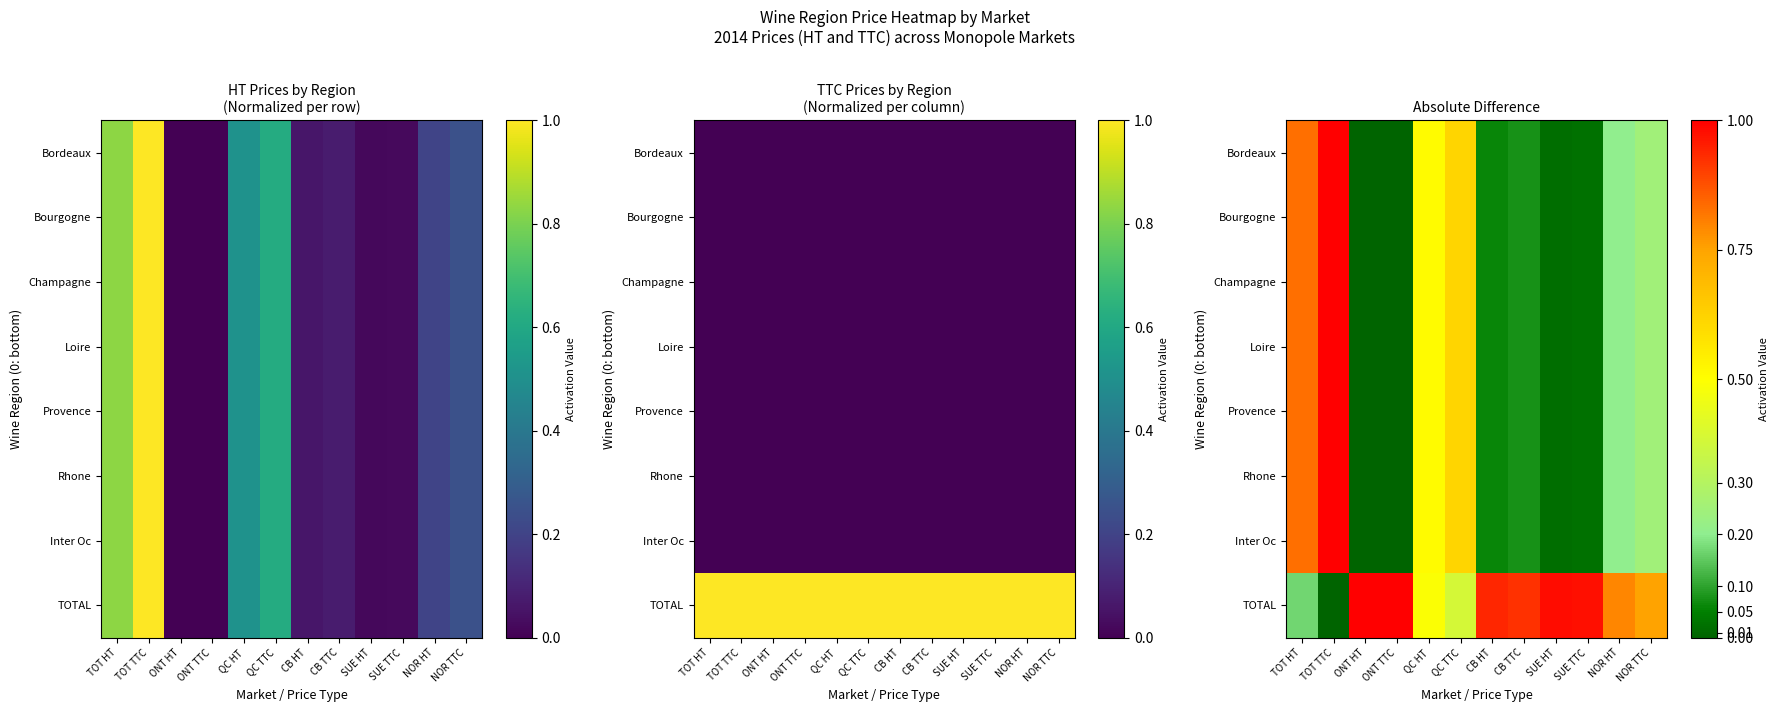

Rank the series by their maximum value, from highest to lowest.

Bordeaux, Bourgogne, Champagne, Loire, Provence, Rhone, Inter Oc, TOTAL